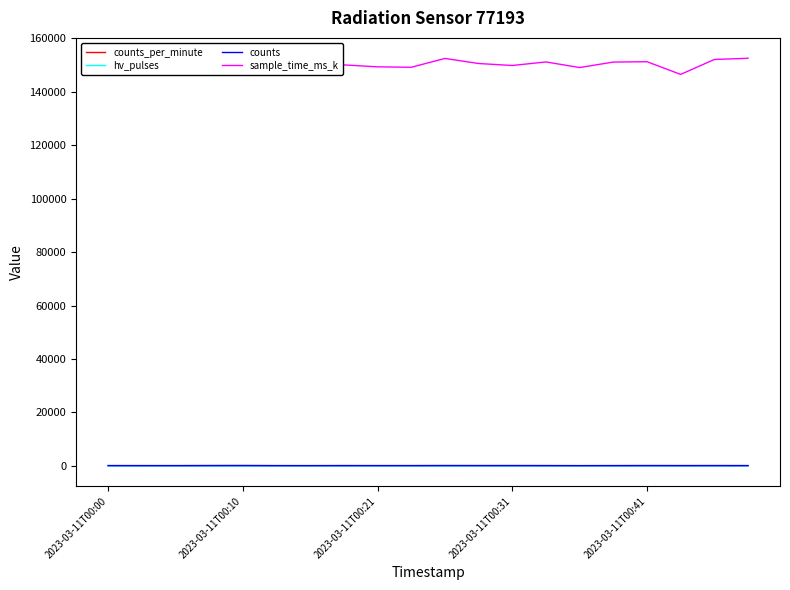

True or false: counts_per_minute and sample_time_ms_k intersect in this chart.

False